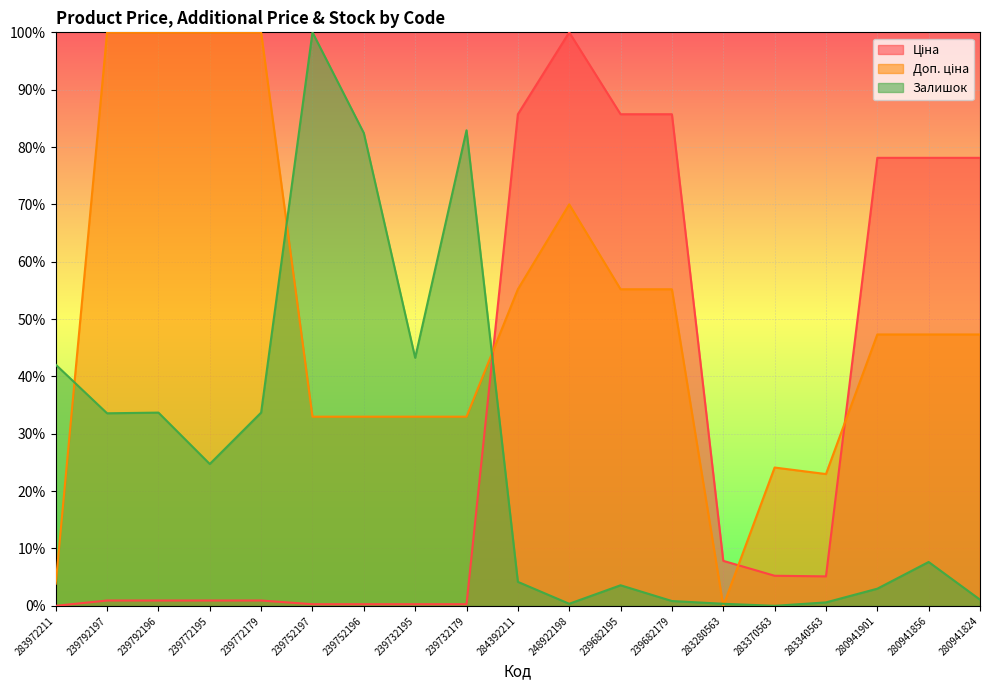

At how many categories does at least one series exceed 67?

14